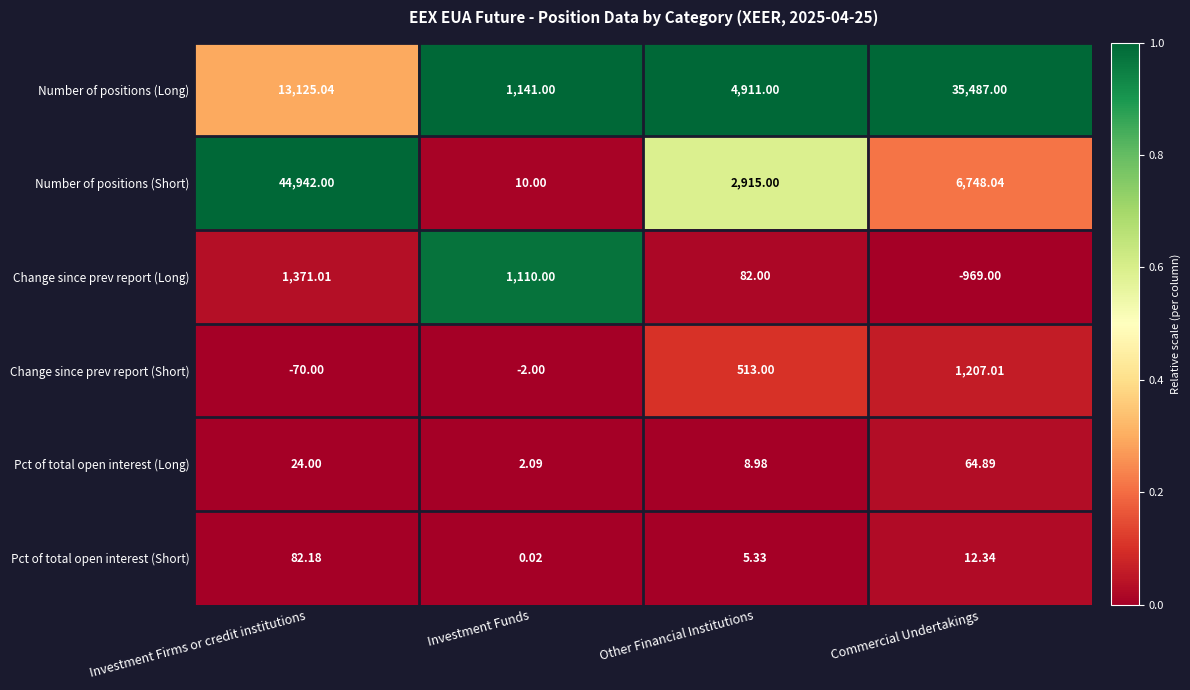

At Other Financial Institutions, list the series in order from largest to smallest.

Number of positions (Long), Number of positions (Short), Change since prev report (Short), Change since prev report (Long), Pct of total open interest (Long), Pct of total open interest (Short)